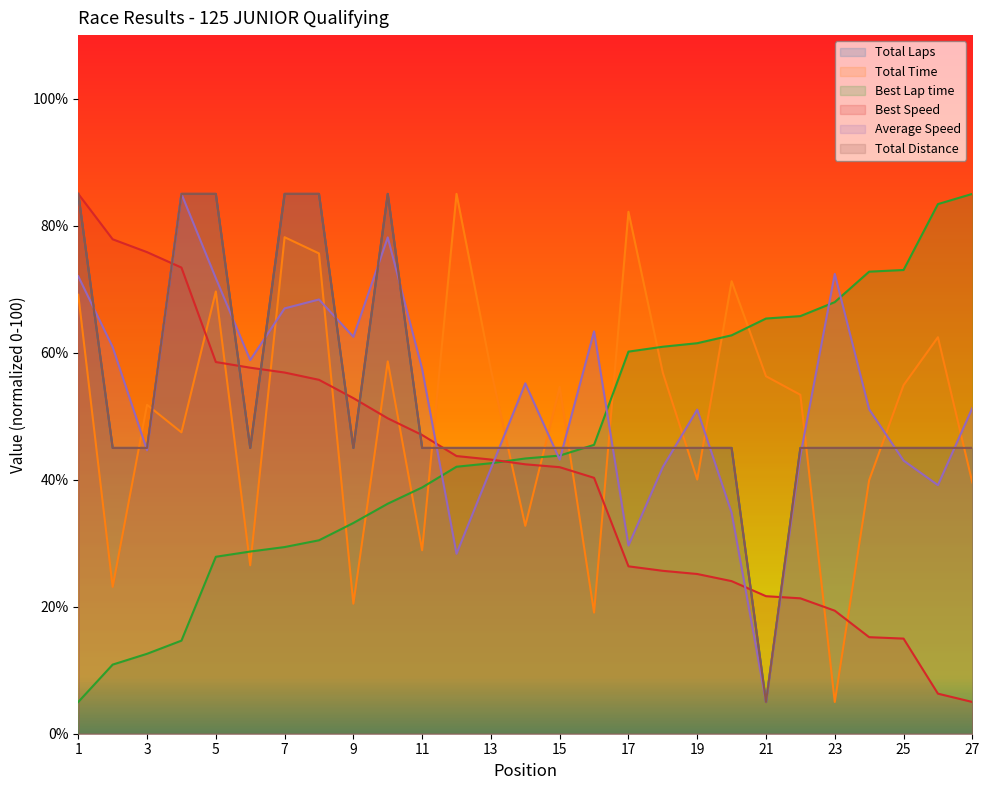

True or false: Average Speed has a value of 29.6 at 17.

True